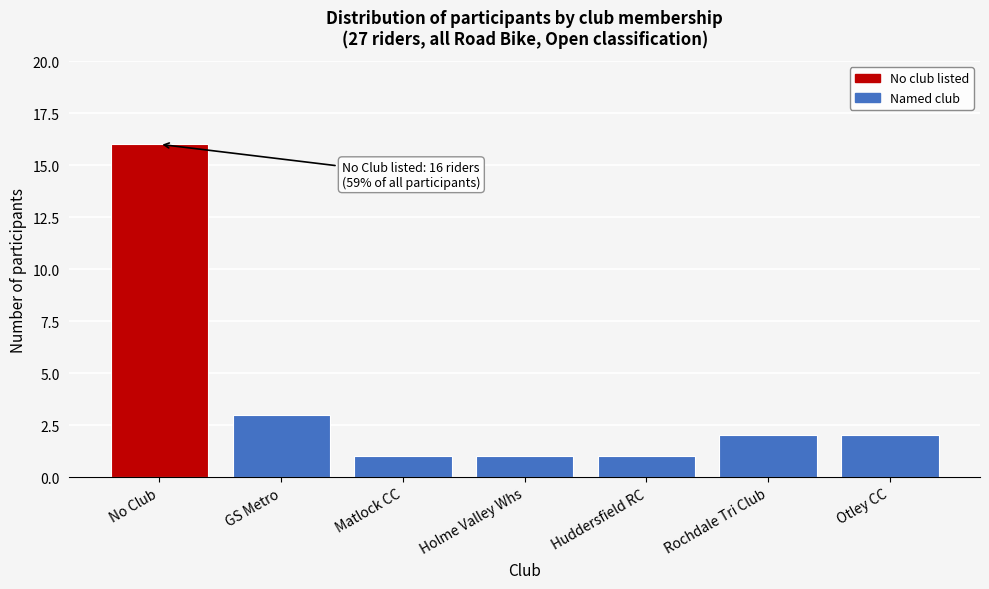

Reading left to right, transcribe all the data shown in this chart.

16	3	1	1	1	2	2